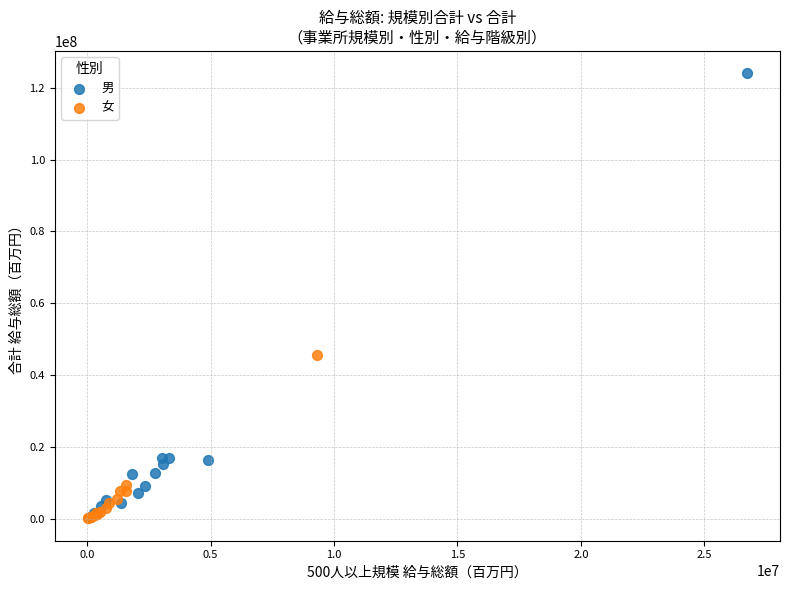

Which series has the widest spread of Y values?

男